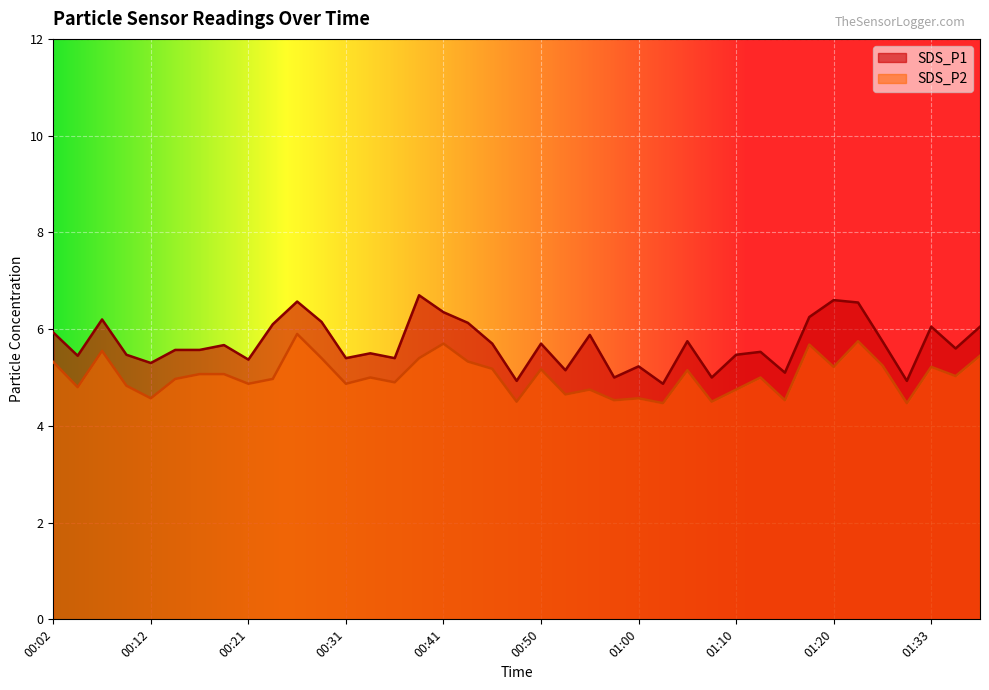

Reading right to left, extract all data points from this chart.

SDS_P1: 6.0	5.6	6.0	4.9	5.8	6.5	6.6	6.2	5.1	5.5	5.5	5.0	5.8	4.9	5.2	5.0	5.9	5.2	5.7	4.9	5.7	6.1	6.3	6.7	5.4	5.5	5.4	6.2	6.6	6.1	5.4	5.7	5.6	5.6	5.3	5.5	6.2	5.5	5.9
SDS_P2: 5.5	5.0	5.2	4.5	5.2	5.8	5.2	5.7	4.5	5.0	4.8	4.5	5.2	4.5	4.6	4.5	4.8	4.7	5.2	4.5	5.2	5.3	5.7	5.4	4.9	5.0	4.9	5.4	5.9	5.0	4.9	5.1	5.1	5.0	4.6	4.8	5.5	4.8	5.3